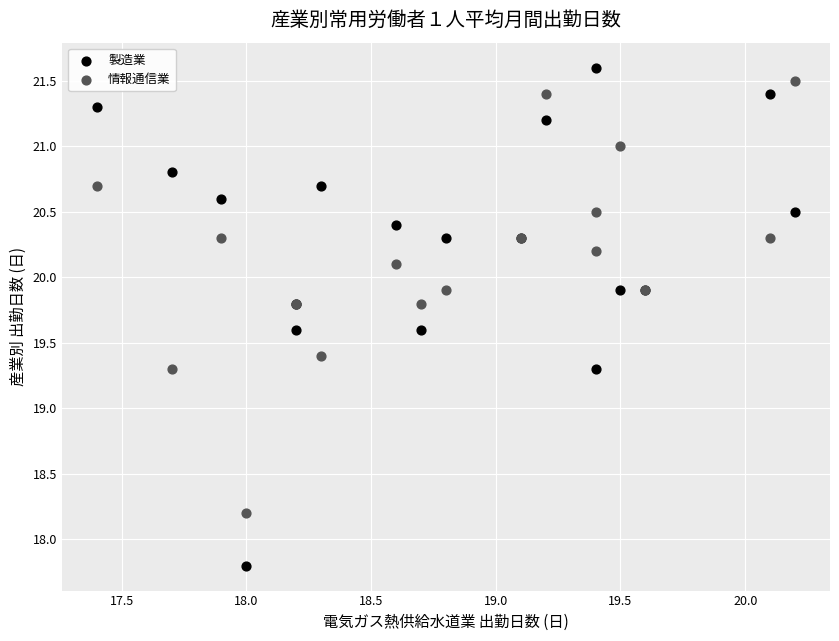

What is the X range (max minus min) for the scatter plot?

2.8